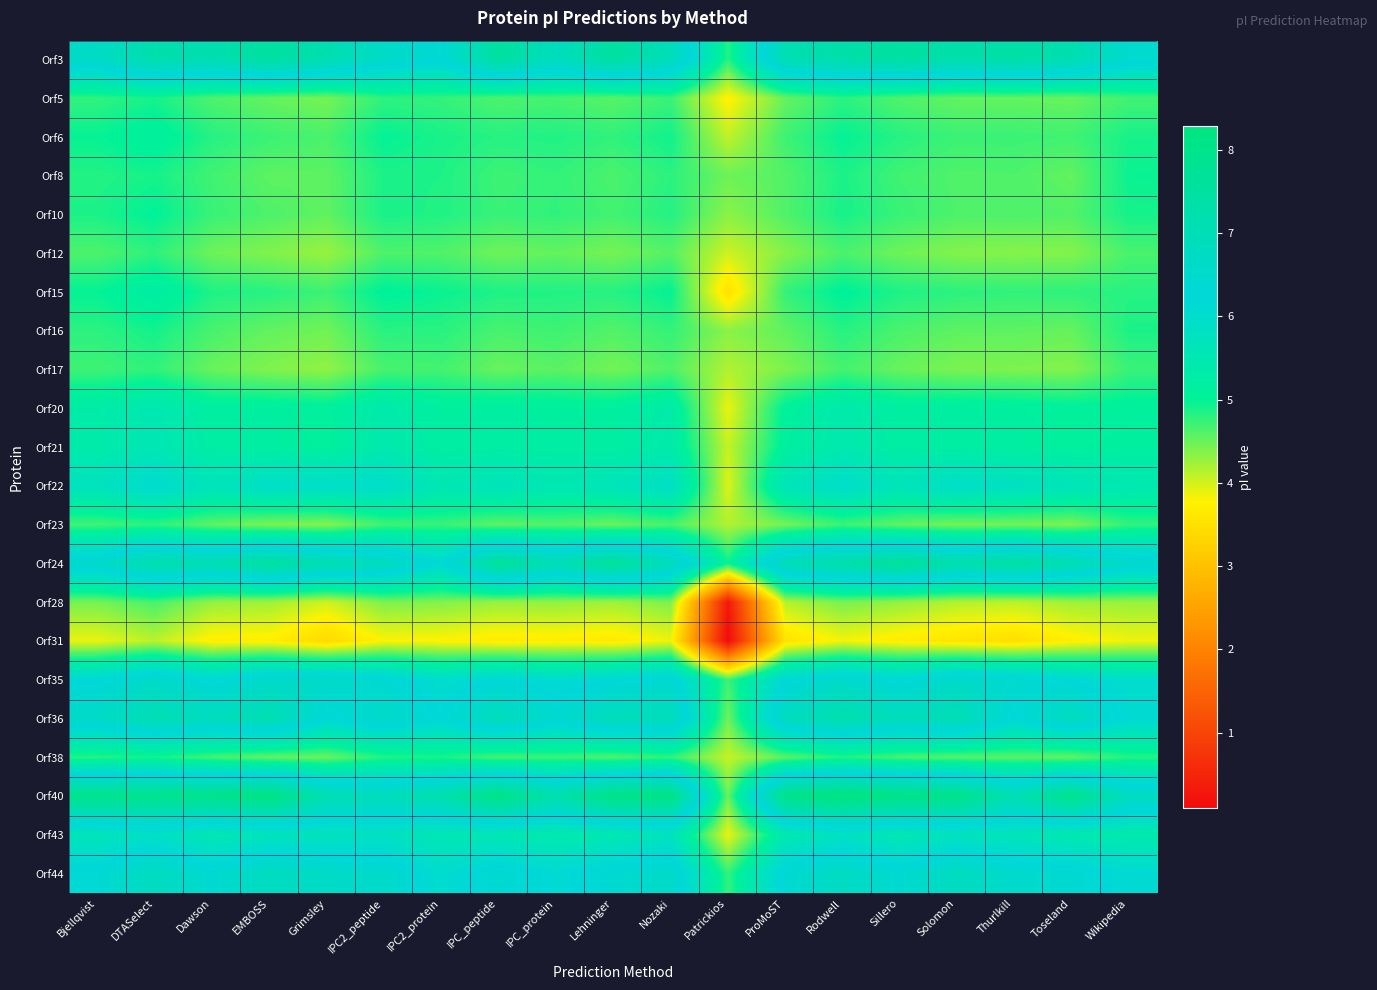

What is the spread (max minus min) of values at IPC_protein?

3.5